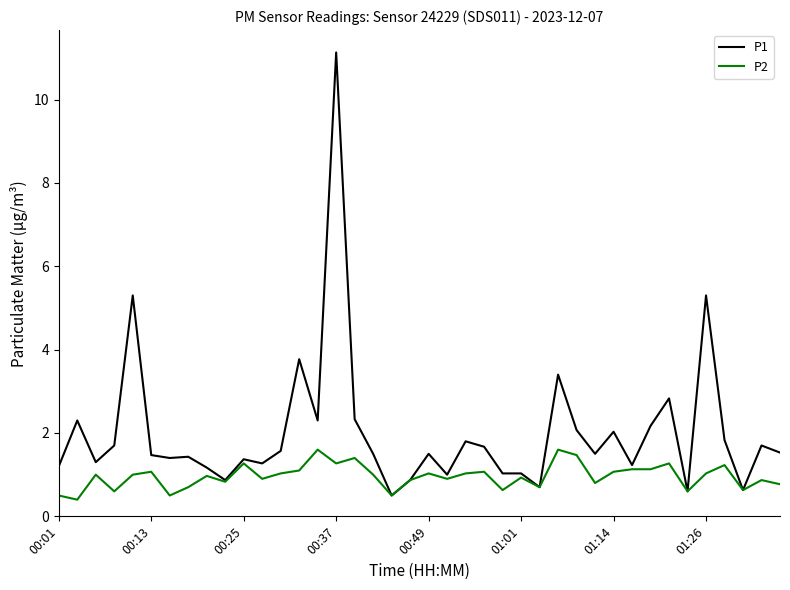

Rank the series by their average value, from highest to lowest.

P1, P2